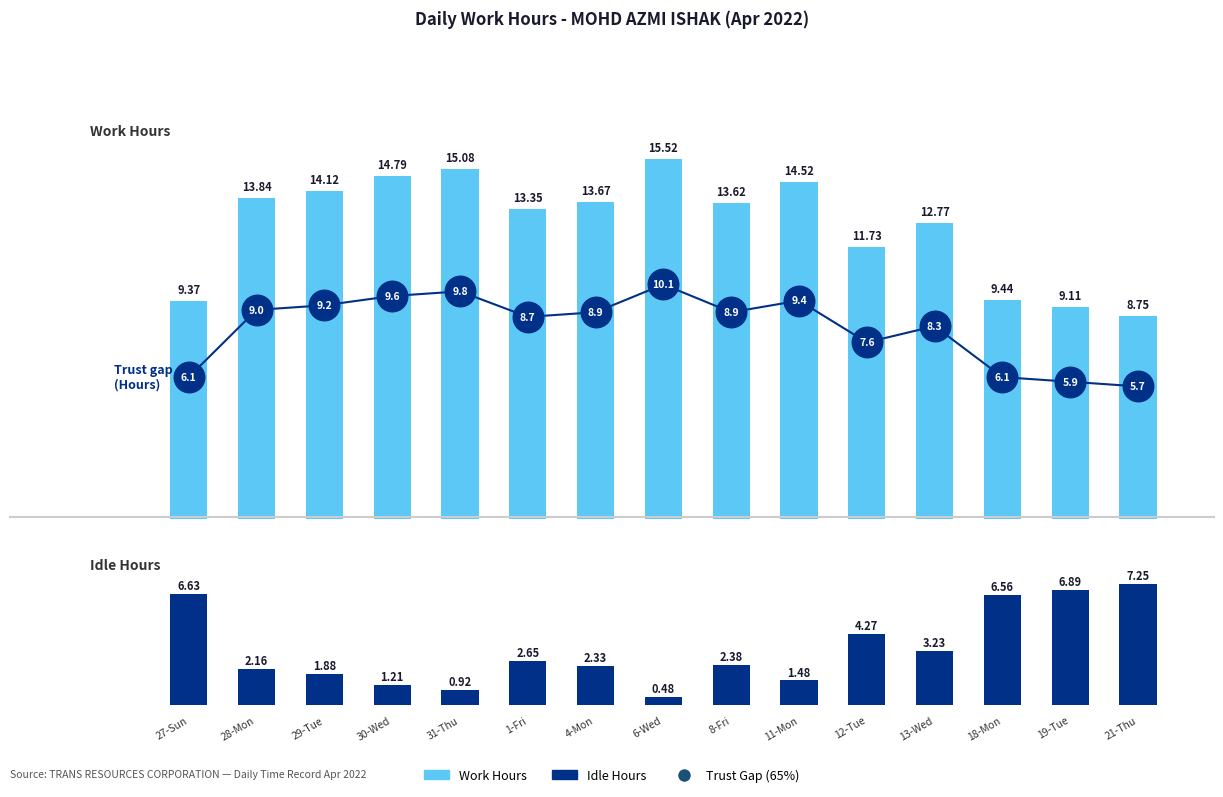

What is the highest value of the Low Hours series?

7.2